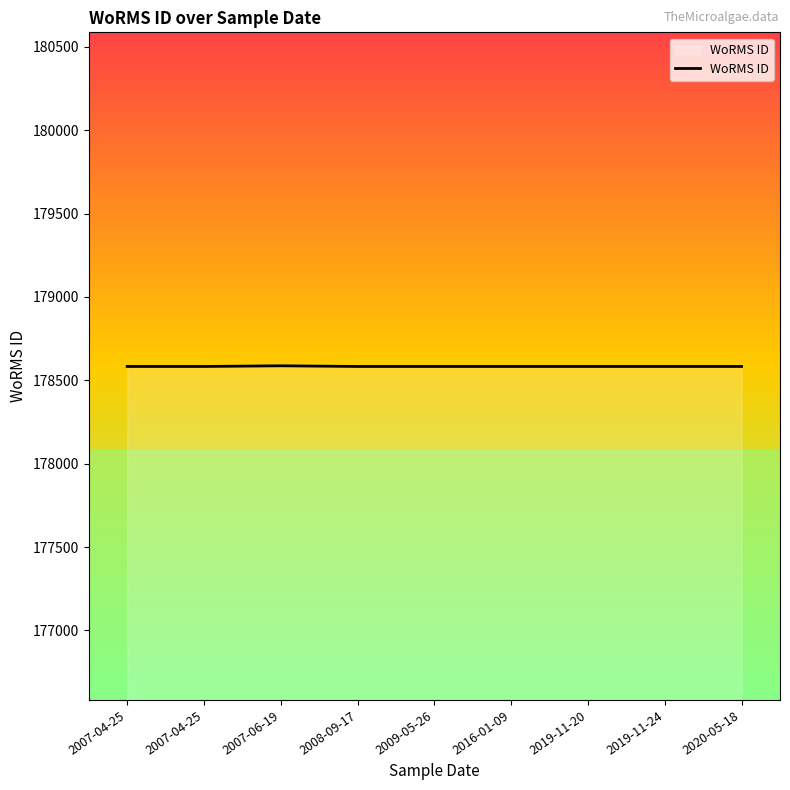

How many lines are shown in the chart?

1